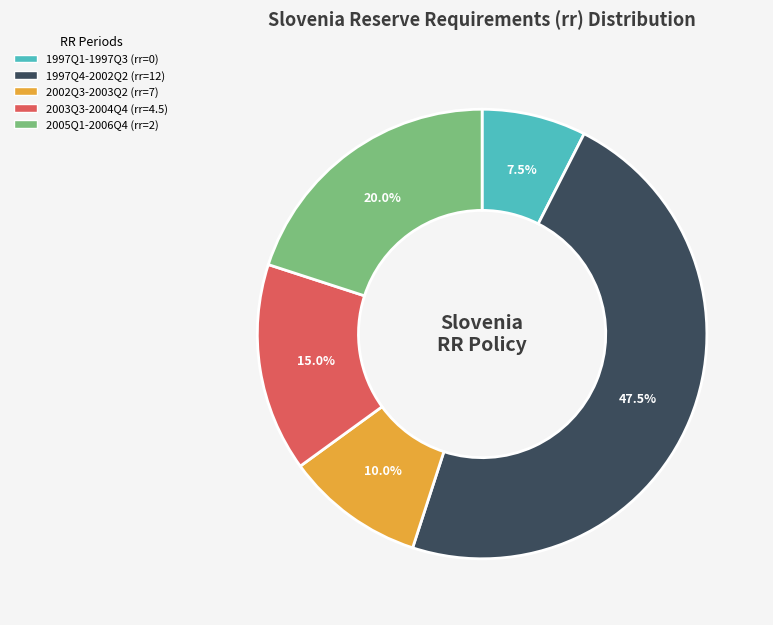

Combined, do 1997Q4-2002Q2 (rr=12) and 1997Q1-1997Q3 (rr=0) account for over 50%?

Yes